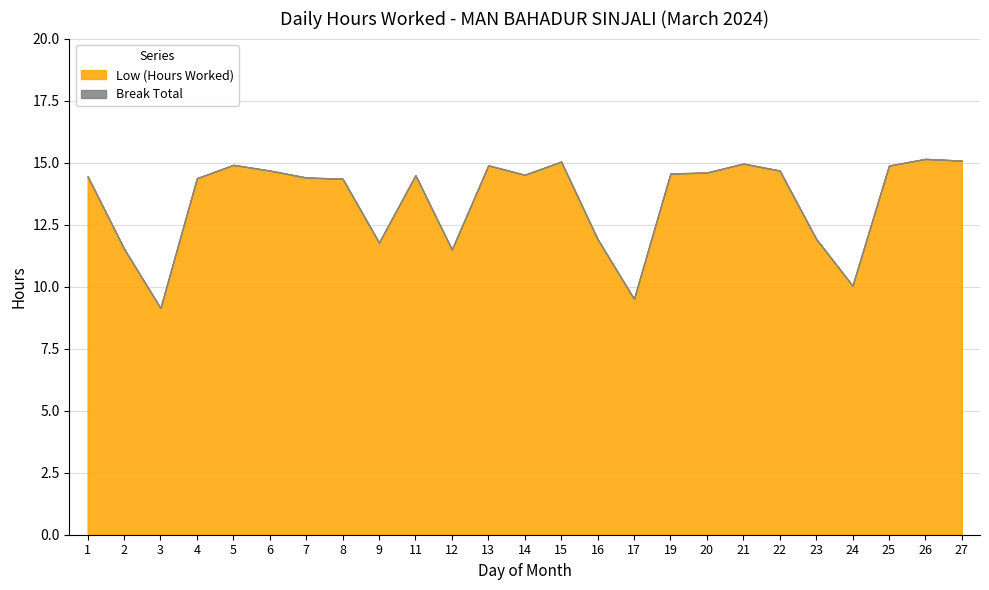

What is the lowest value of the Low (Hours Worked) series?

9.1